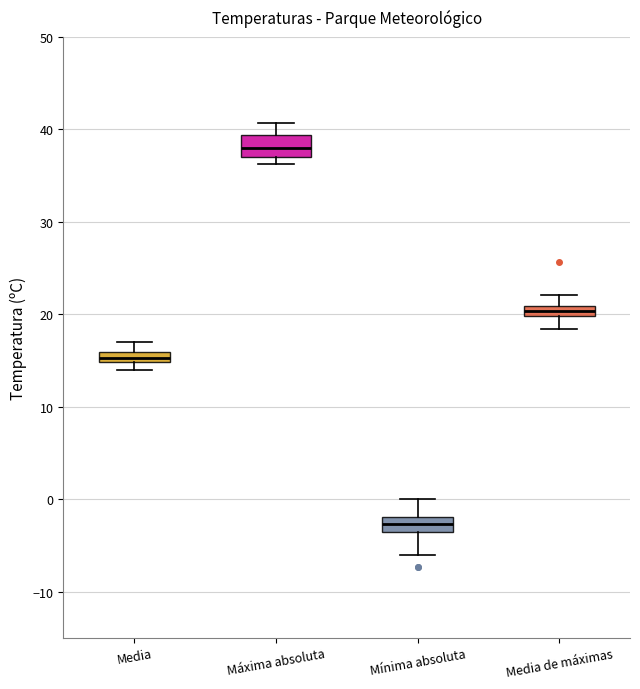

Which box's median line is the lowest?

Mínima absoluta